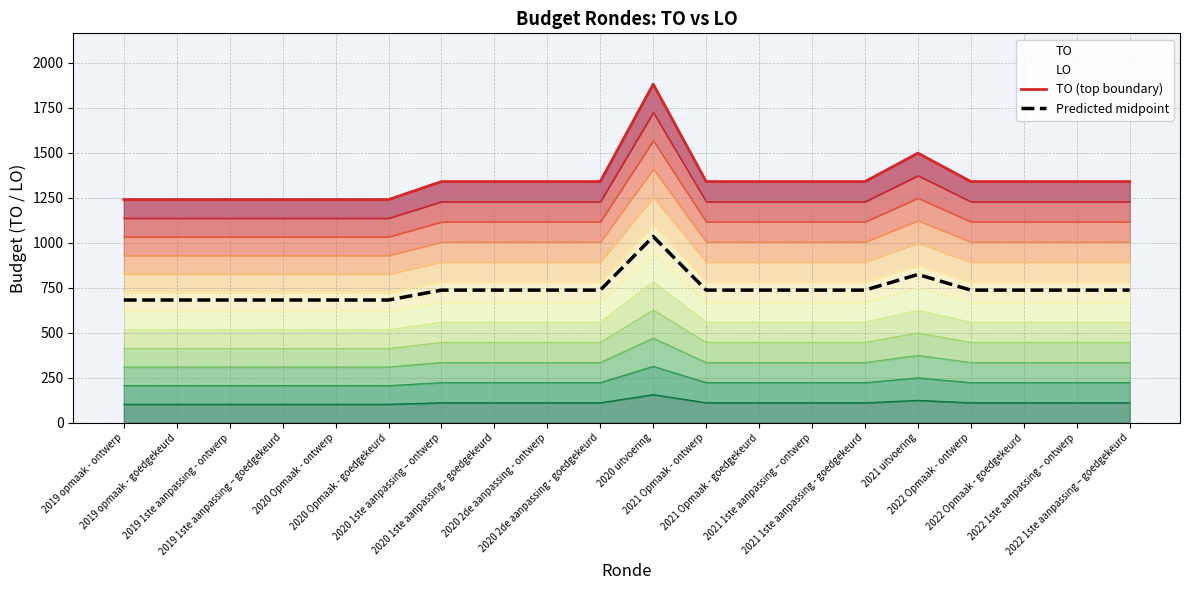

True or false: Predicted midpoint and TO (top boundary) cross at least once.

False